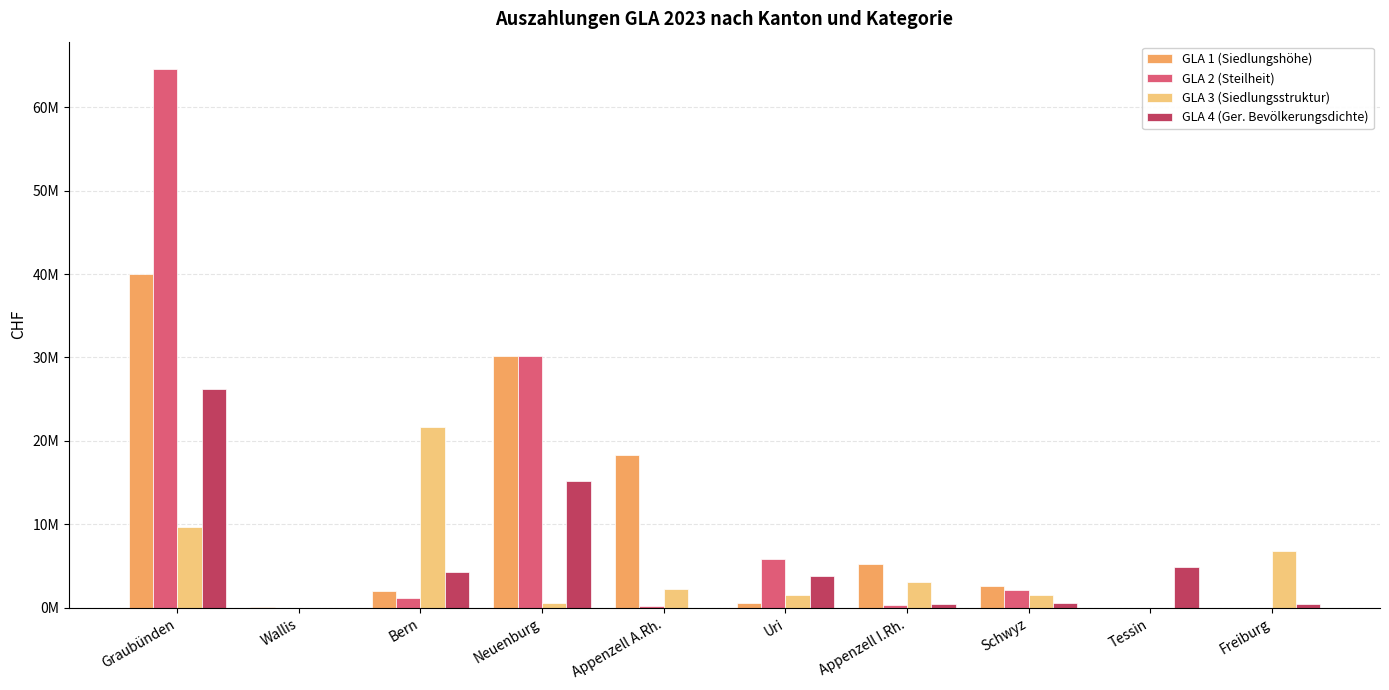

What position from the right is Freiburg?

1